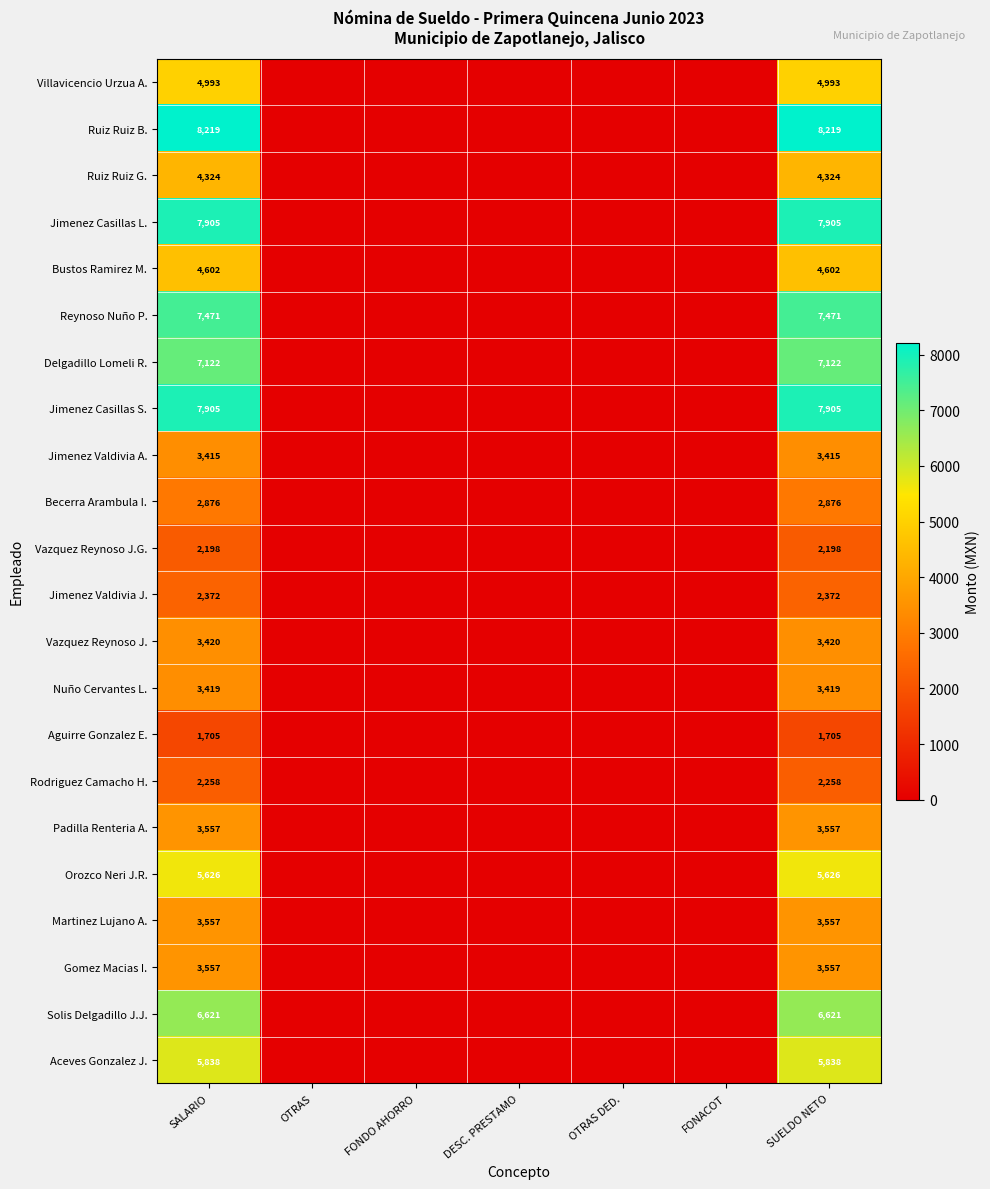

Is it true that Martinez Lujano A. equals 5121 at SUELDO NETO?

False